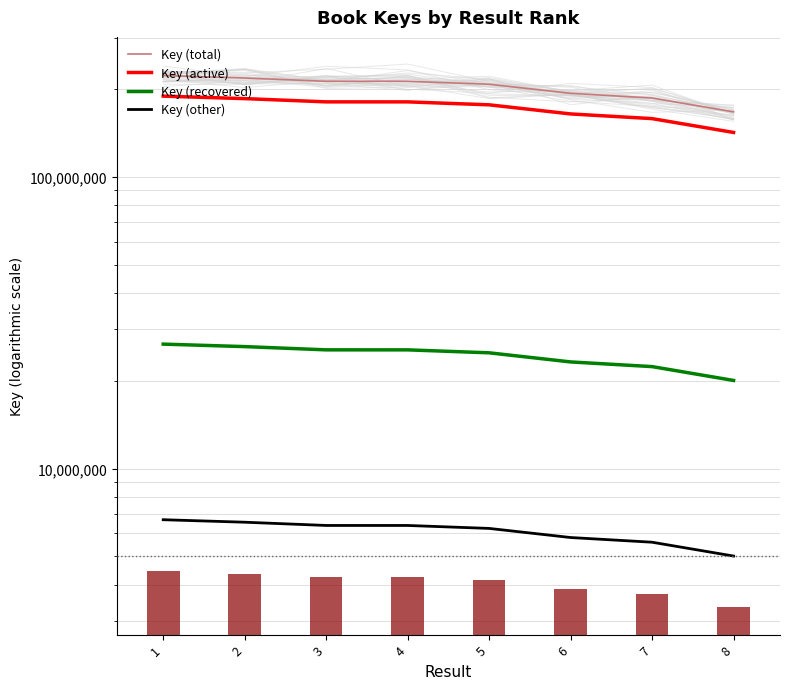

What is the value of the Key (active) bar at the 2nd from the left?

185443560.8